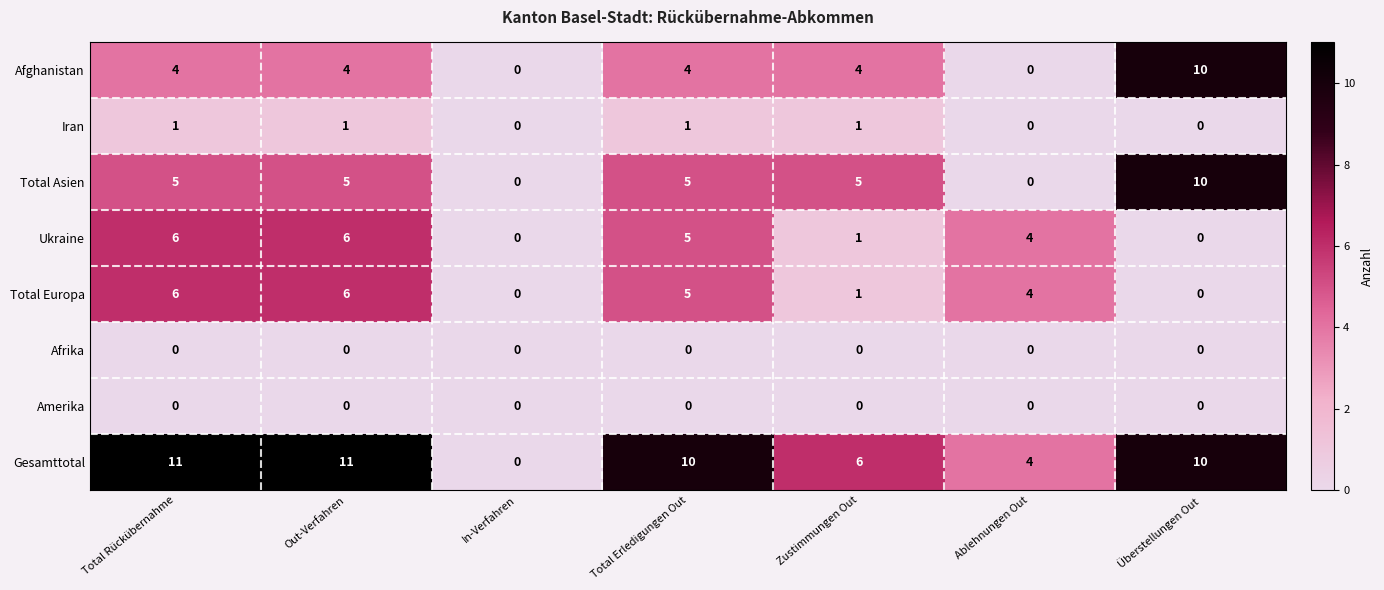

The value of Afrika at In-Verfahren is 0. True or false?

True